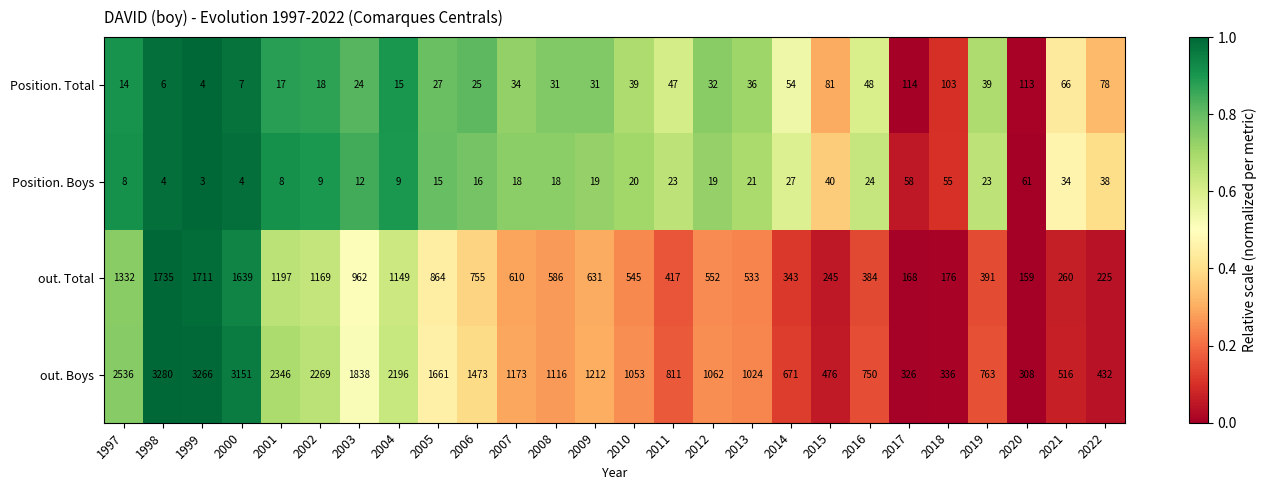

At which label does out. Boys reach its minimum?

2020